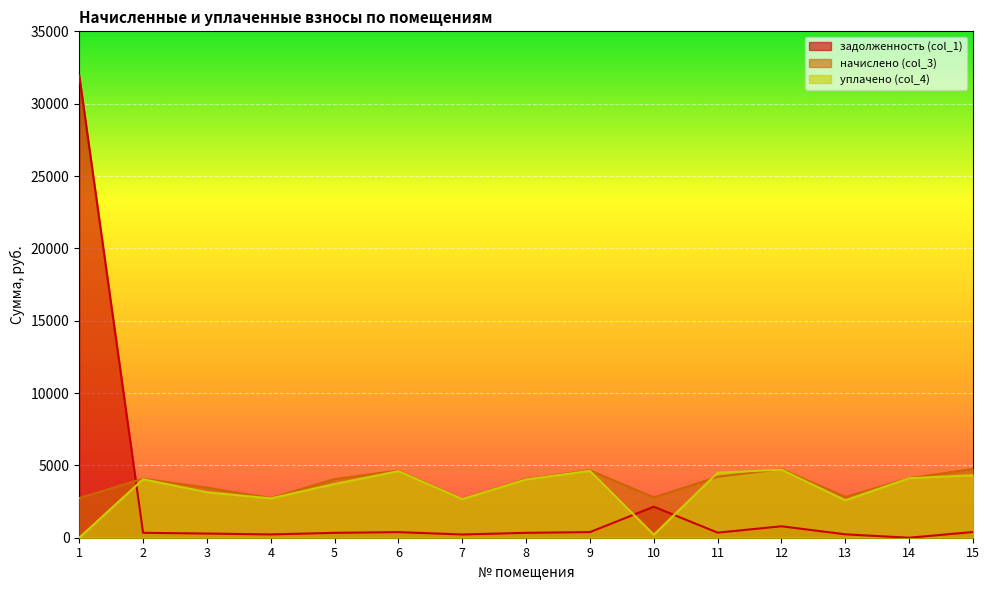

At which category does уплачено (col_4) reach its first local valley?

4